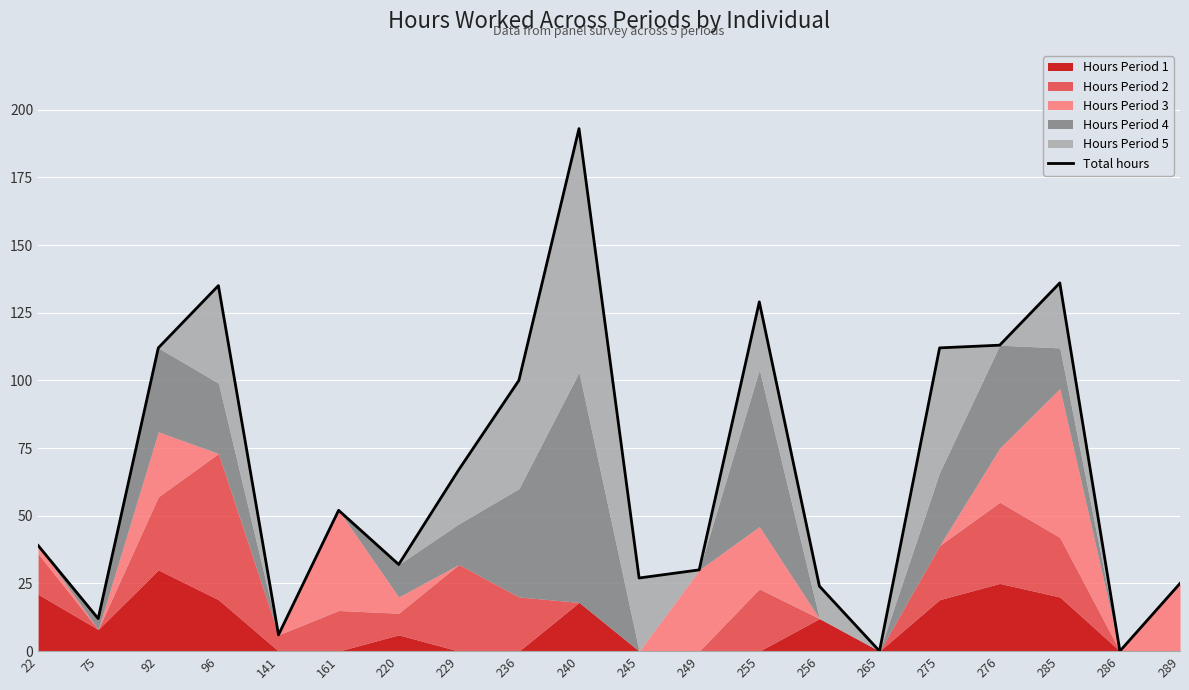

Which label corresponds to the smallest value in the chart?

265